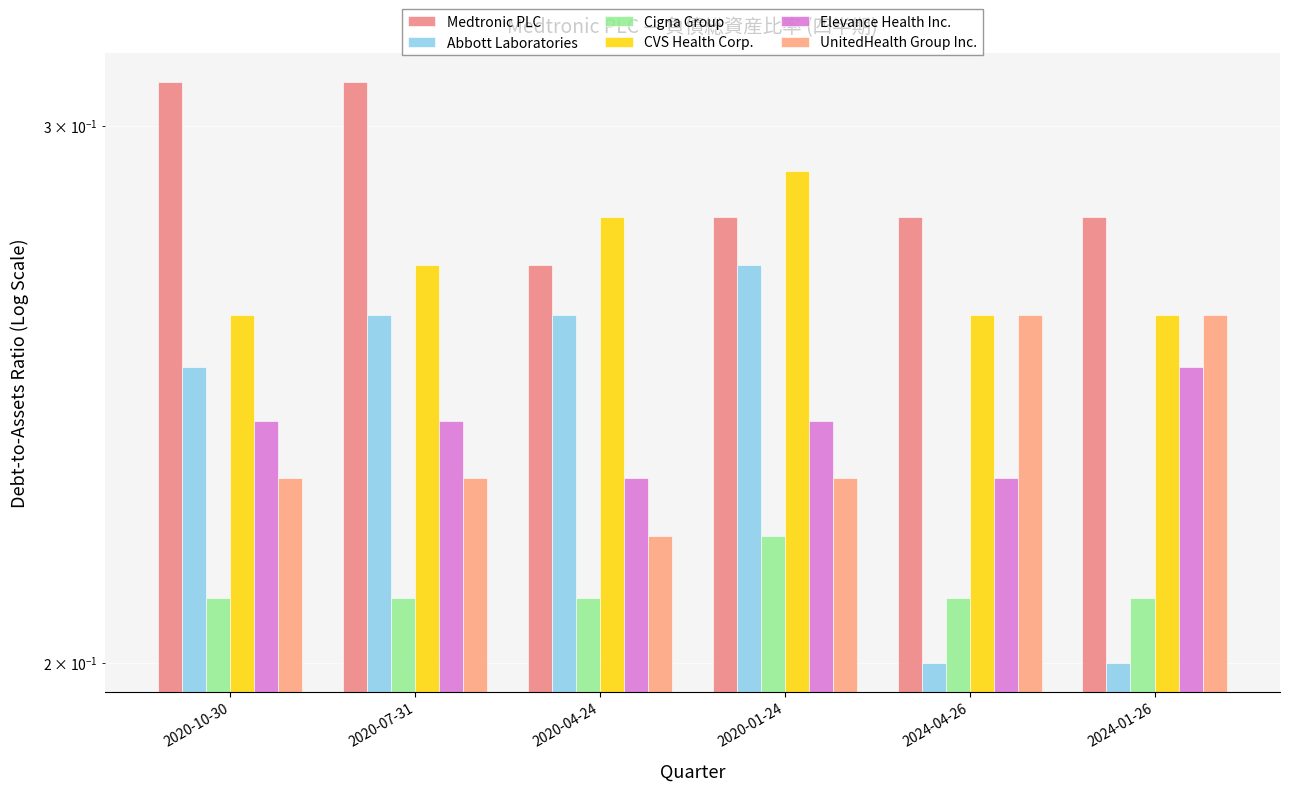

What is the average value of the UnitedHealth Group Inc. series?

0.2